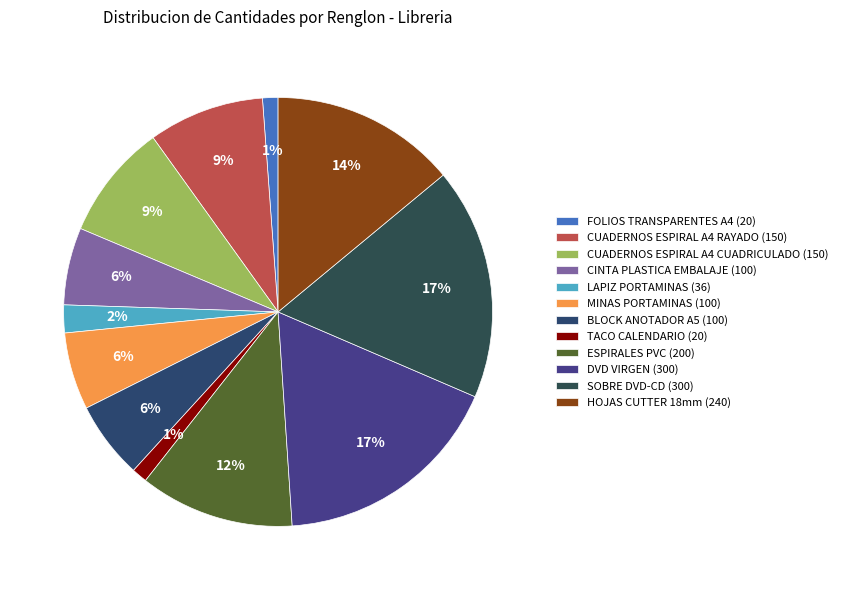

To the nearest percent, what is the average slice percentage?

8%